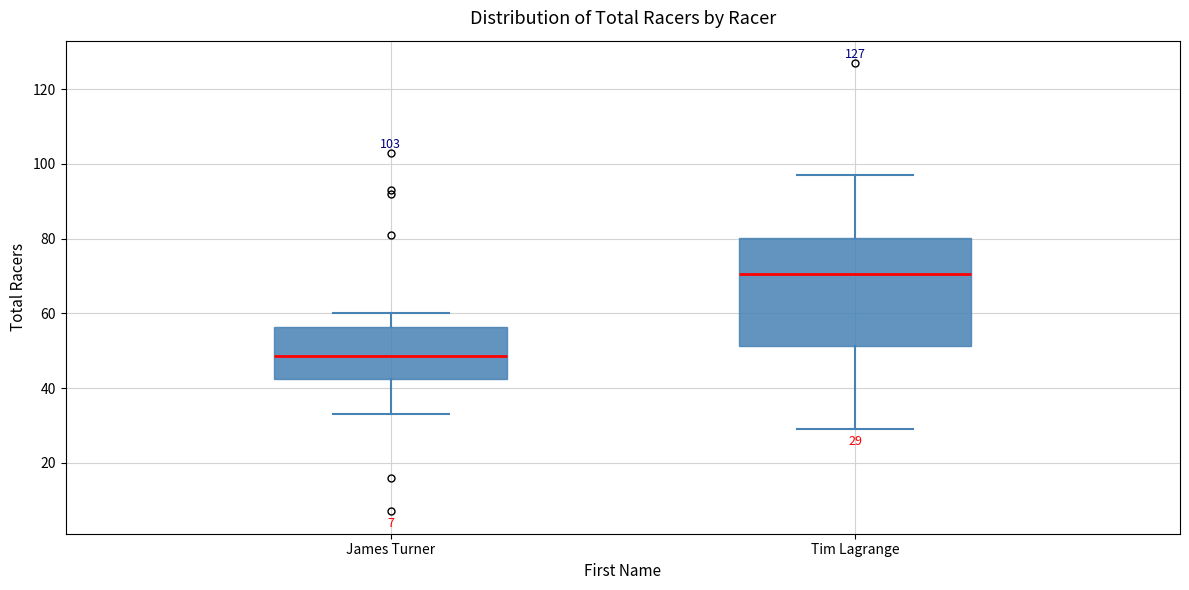

Which box is the tallest, from its lower edge to its upper edge?

Tim Lagrange